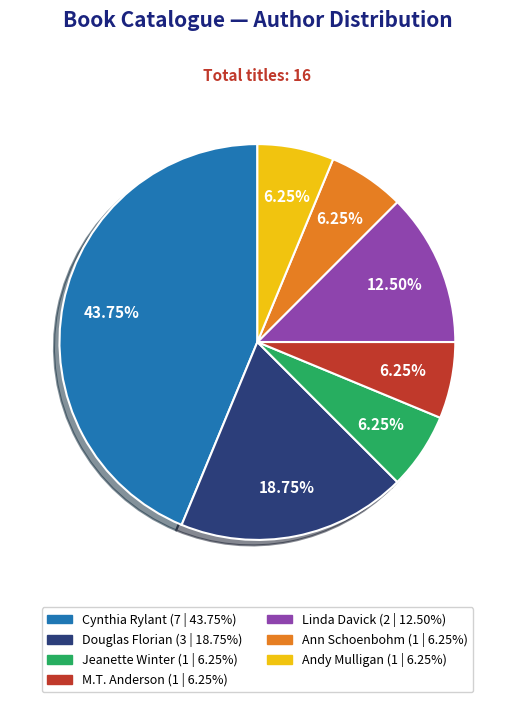

Is there any slice that represents more than half of the pie?

No